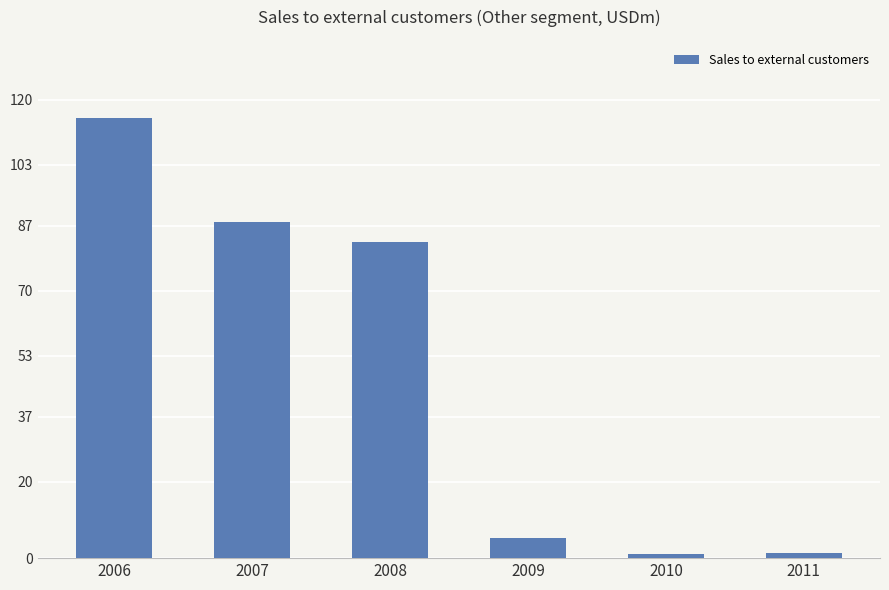

What is the change in value from 2007 to 2010?

-86.8